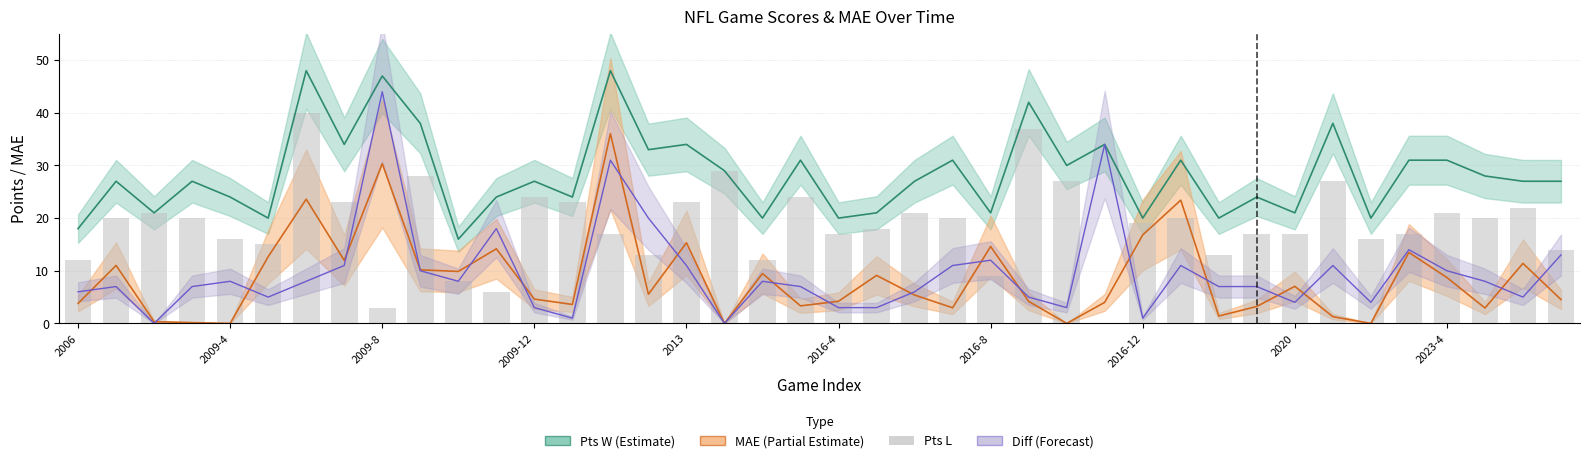

What is the difference between the values at 2009-4 and 2013?

7